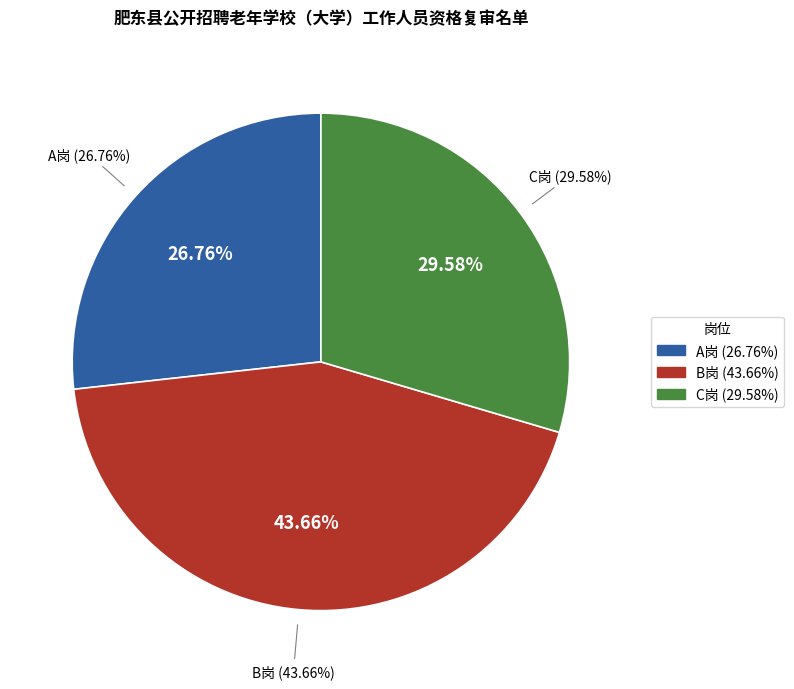

Does C岗 account for over 50% of the chart?

No